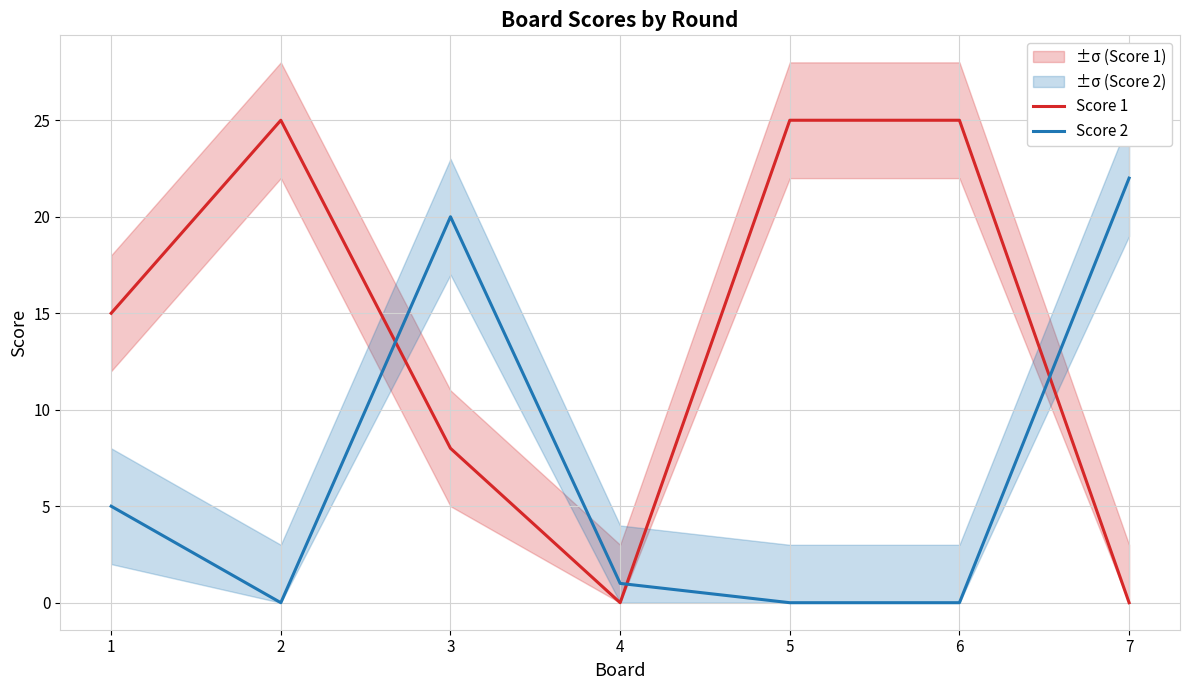

Reading left to right, what are all the values shown in this chart?

Score 1: 1=15	2=25	3=8	4=0	5=25	6=25	7=0
Score 2: 1=5	2=0	3=20	4=1	5=0	6=0	7=22